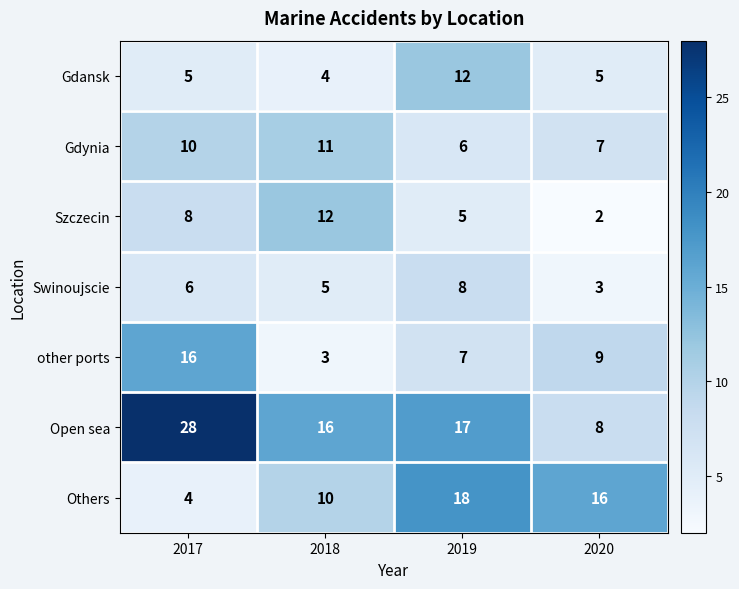

How many categories are shown in the chart?

4